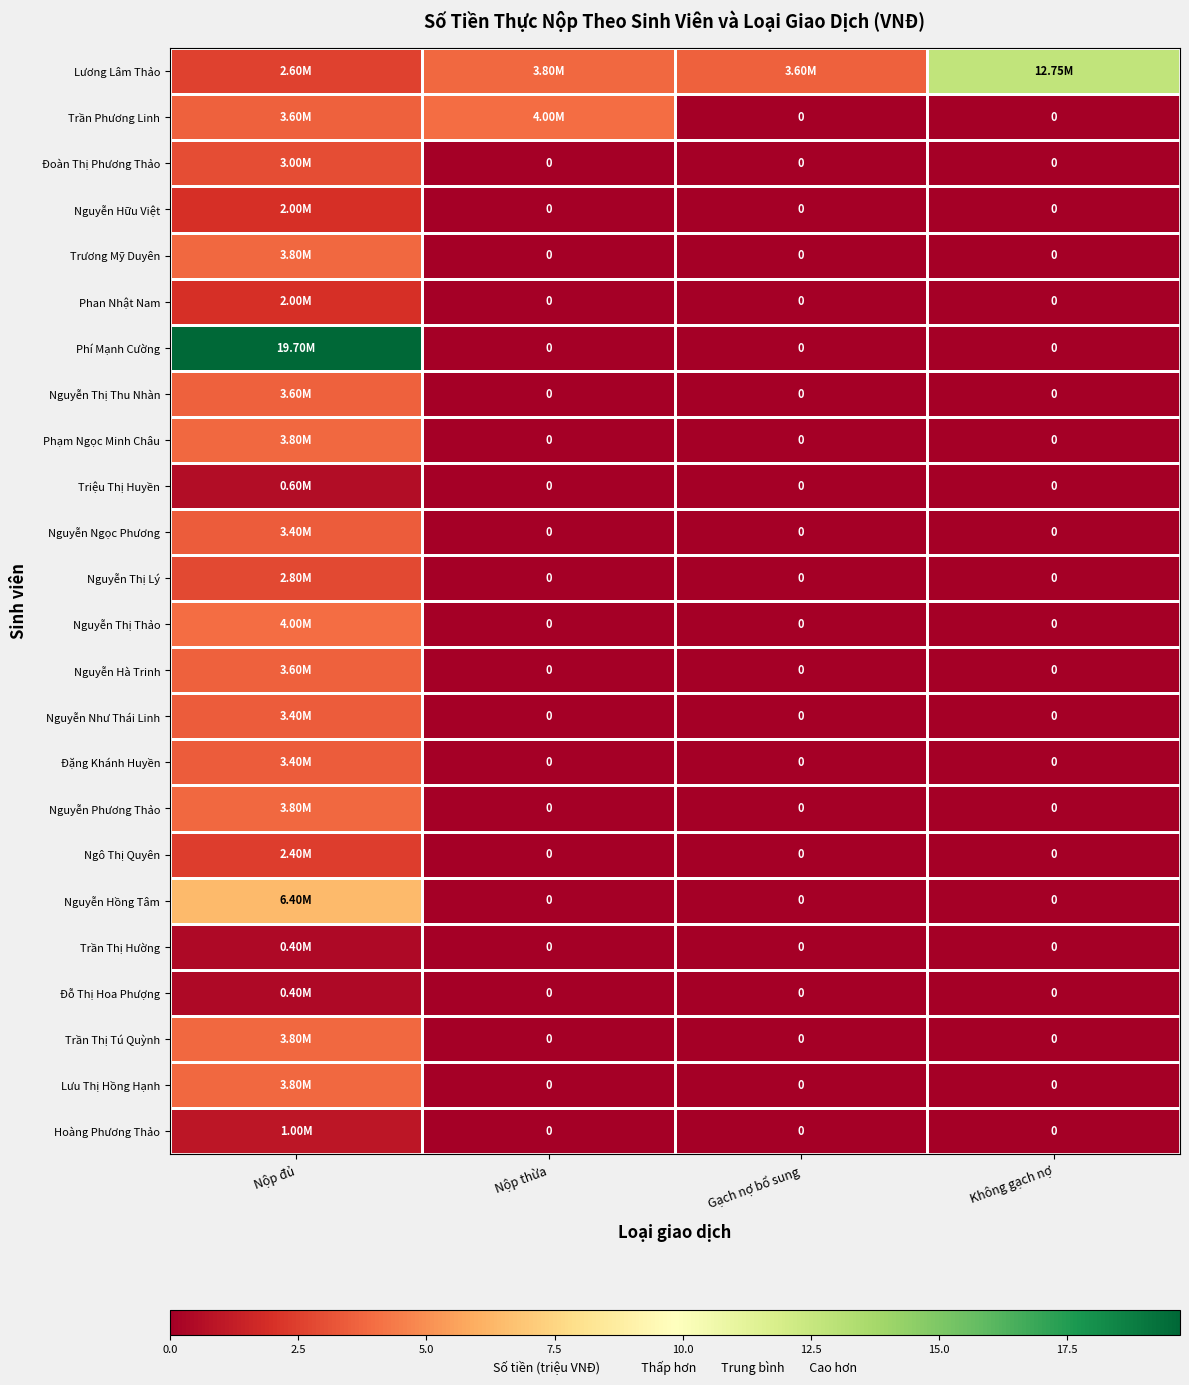

Between Gạch nợ bổ sung and Nộp thừa, which is larger?

Nộp thừa